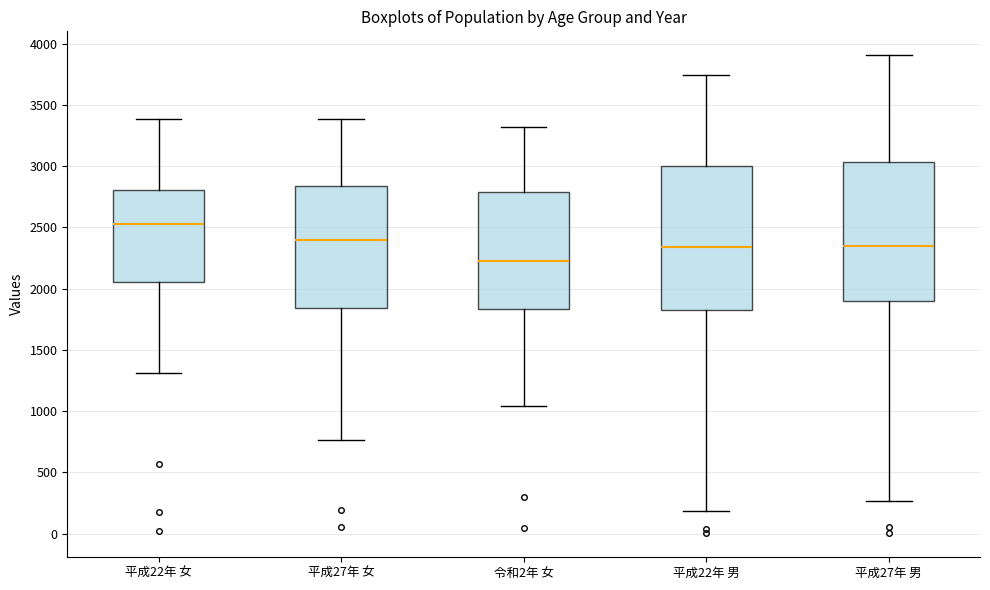

Reading left to right, read every box against the y-axis: the position of its median line, the range the box covers, and the ends of its whiskers. The values are not printed on the chart, so give them approximately, as read against the axis.

平成22年 女: median 2550, box 2050 to 2800, whiskers 1300 to 3400
平成27年 女: median 2400, box 1850 to 2850, whiskers 750 to 3400
令和2年 女: median 2250, box 1850 to 2800, whiskers 1050 to 3300
平成22年 男: median 2350, box 1850 to 3000, whiskers 200 to 3750
平成27年 男: median 2350, box 1900 to 3050, whiskers 250 to 3900